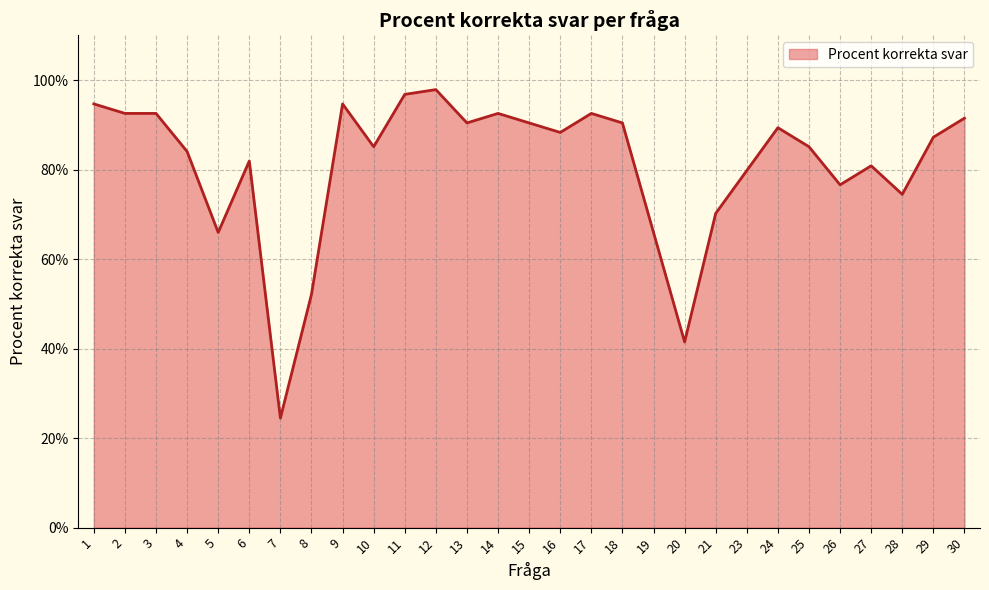

What is the approximate value at 26?

76.6